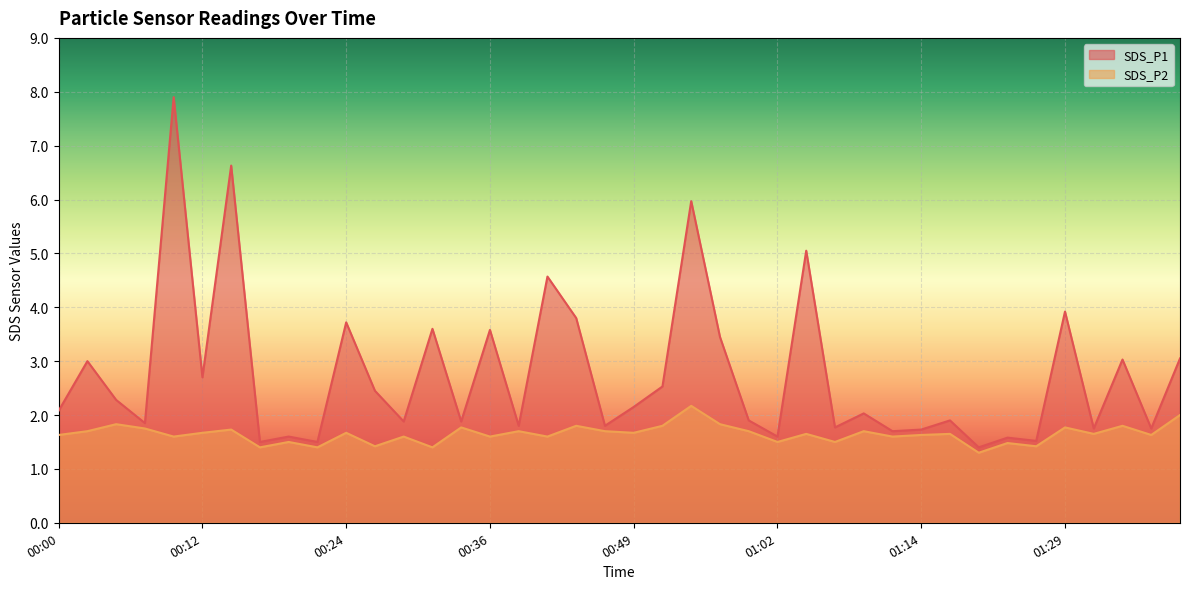

The SDS_P1 series shows 1.6 at 01:23. True or false?

True